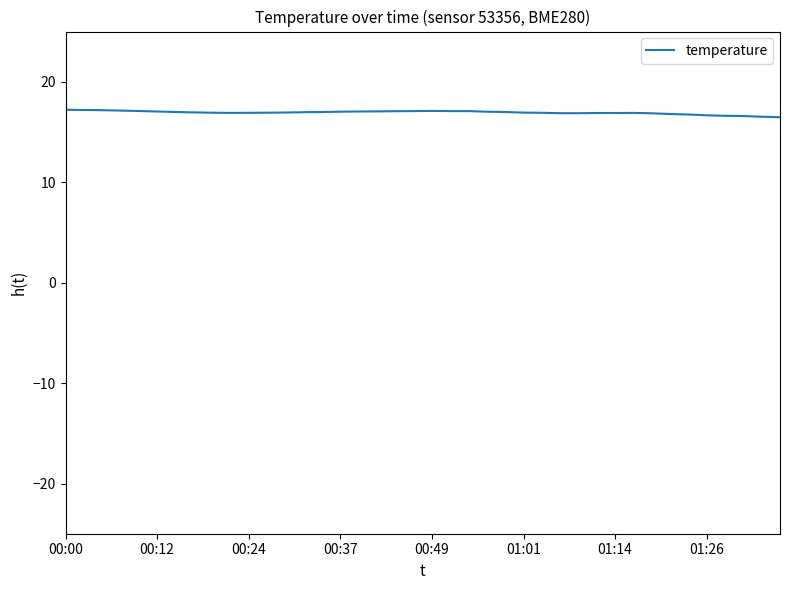

What is the smallest value displayed?

16.5